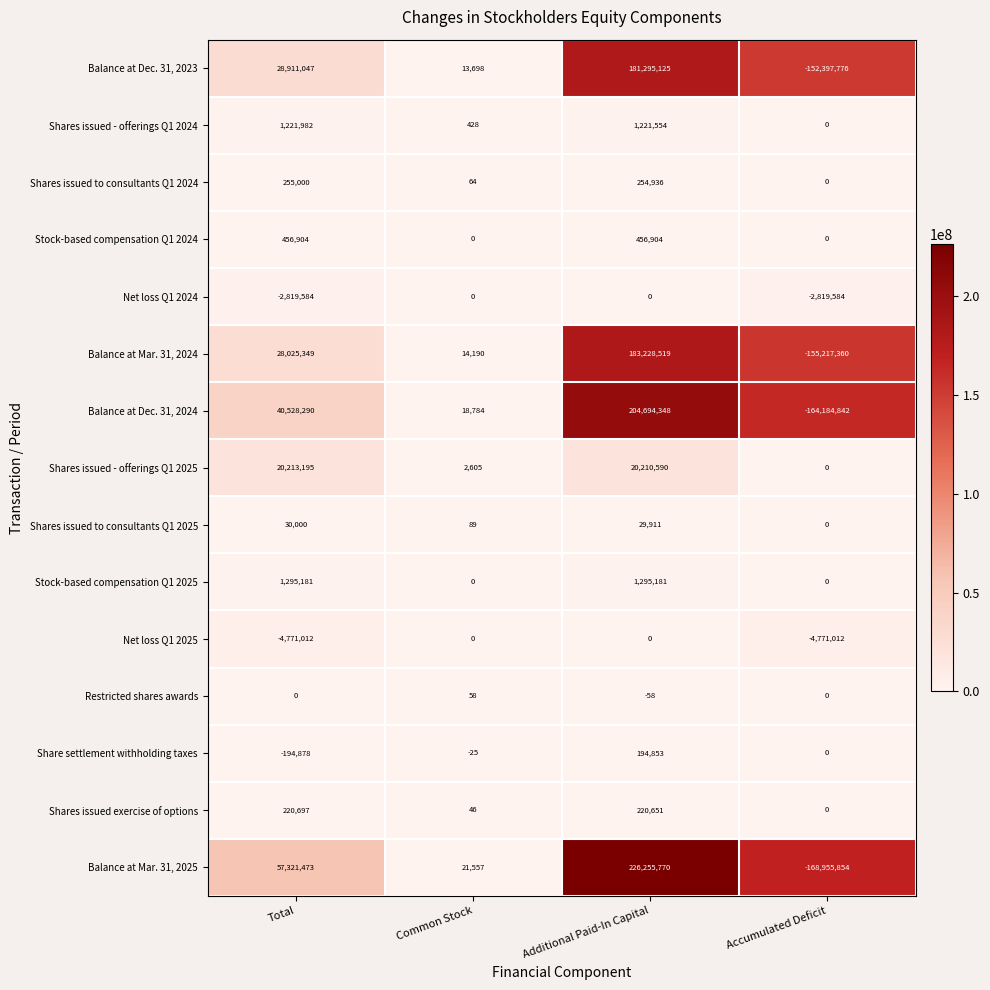

True or false: Shares issued to consultants Q1 2025 has a value of 28 at Common Stock.

False